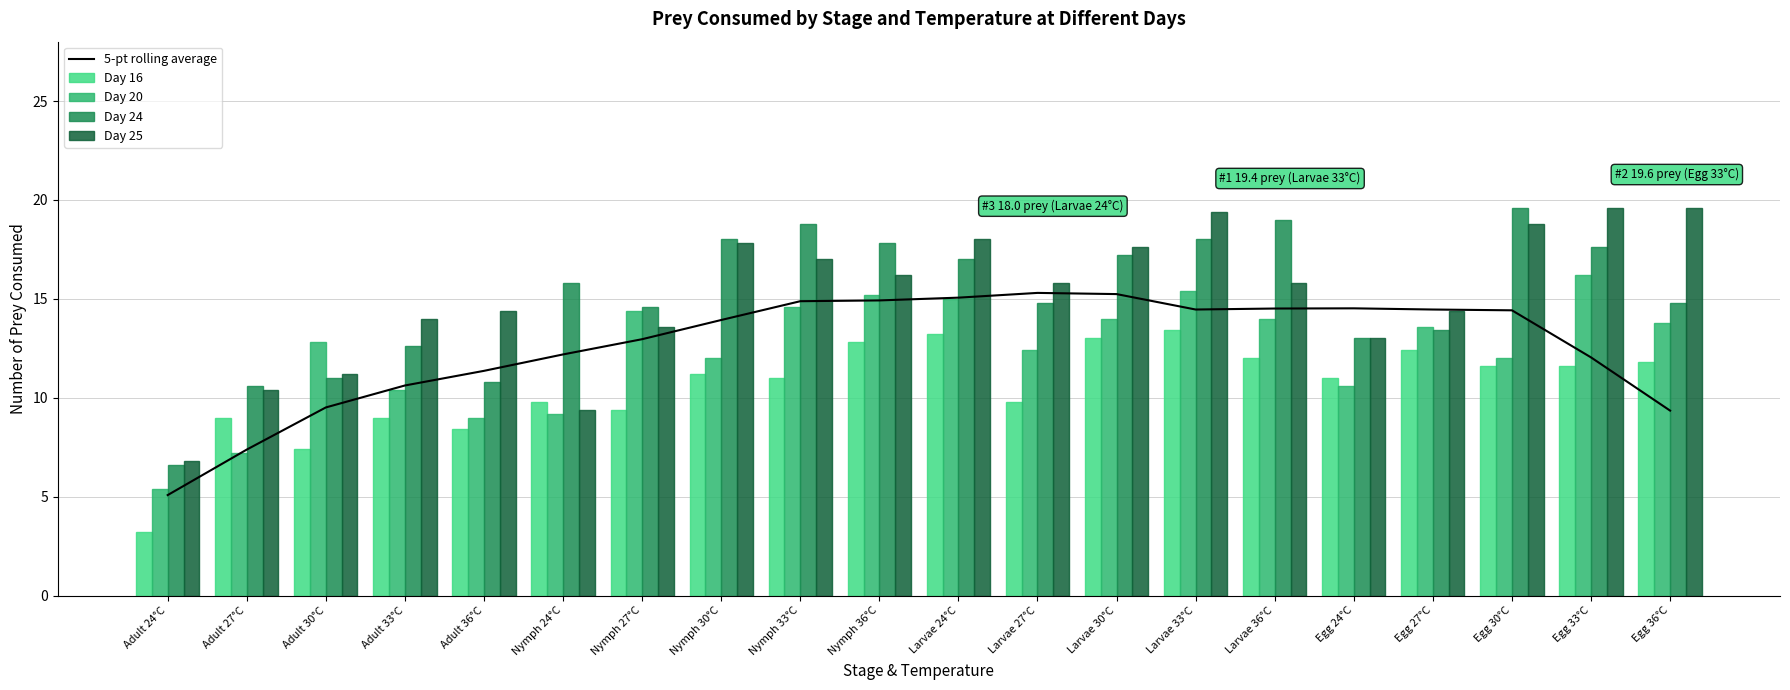

Between Larvae 33°C and Nymph 33°C, which is larger?

Nymph 33°C